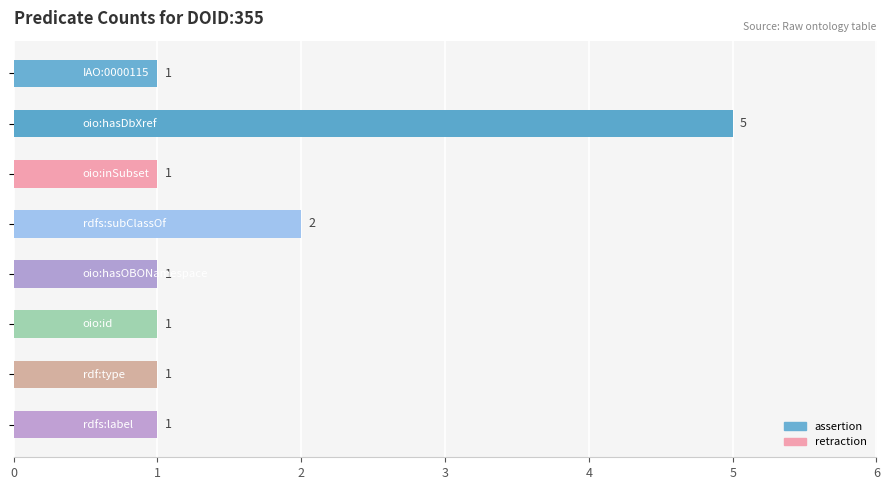

What is the average value?

2